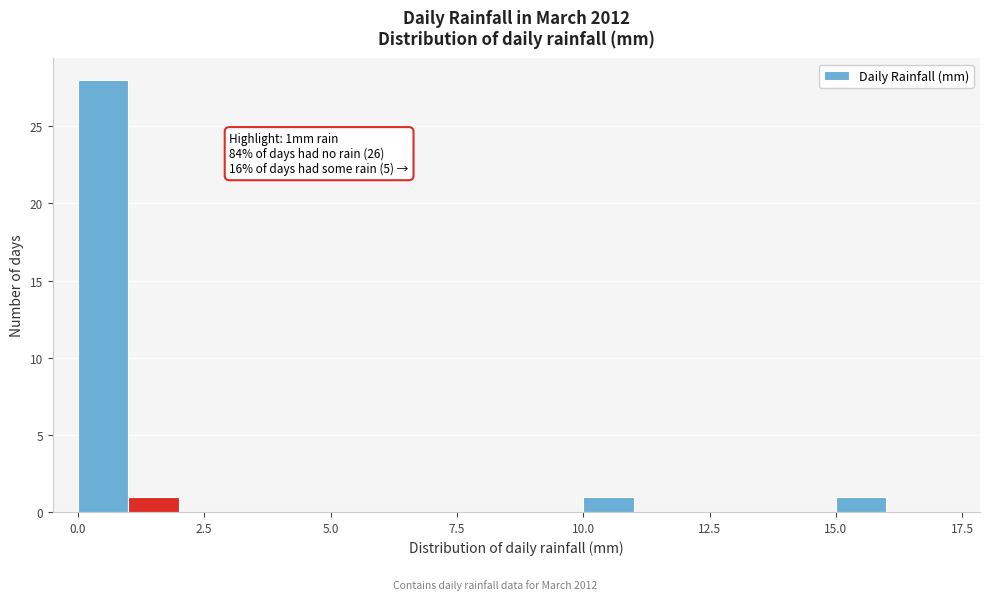

Read against the x-axis, roughly where is the centre of the tallest bar?

0.5